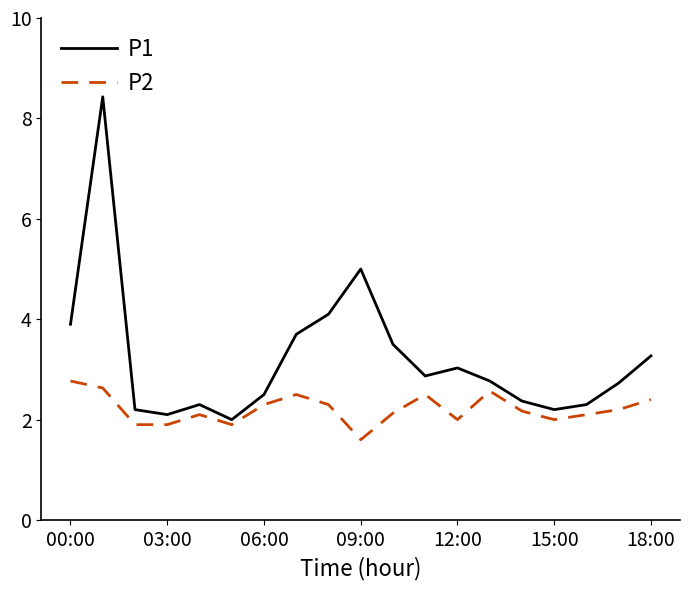

Rank the series by their average value, from highest to lowest.

P1, P2